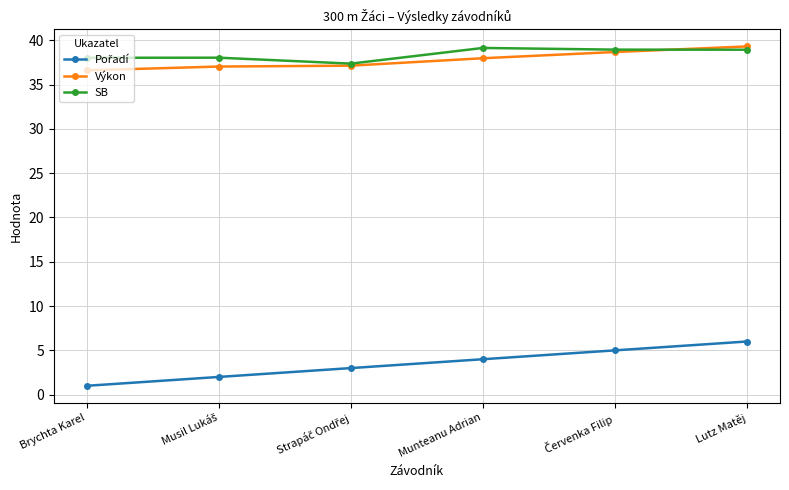

Is it true that Výkon equals 20.1 at Lutz Matěj?

False